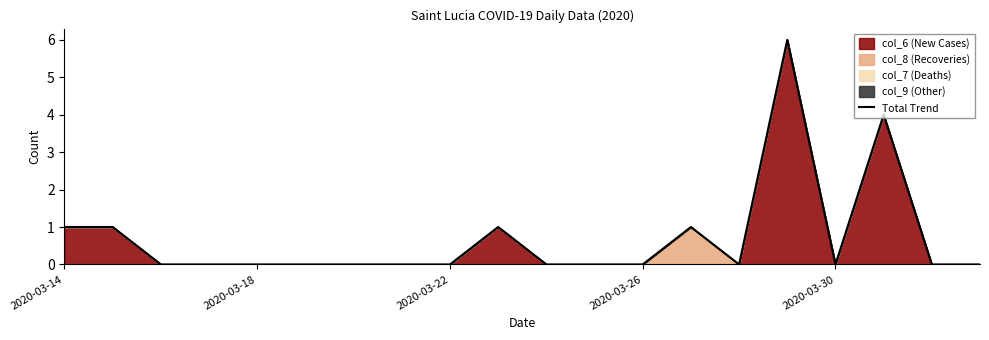

What is the difference between the maximum and second lowest values?

6